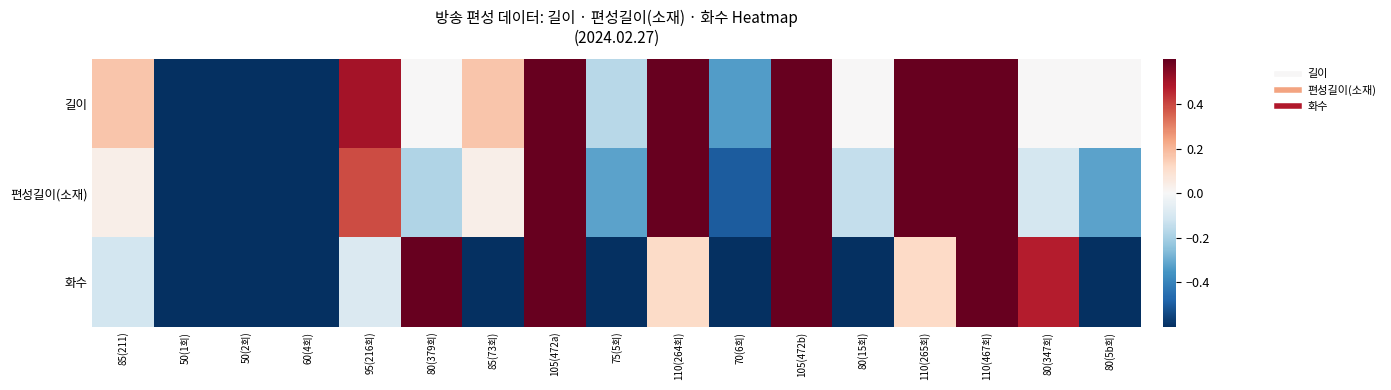

Reading right to left, list all the values displayed in this chart.

길이: 80(5b회)=0.0	80(347회)=0.0	110(467회)=1.0	110(265회)=1.0	80(15회)=0.0	105(472b)=0.8	70(6회)=-0.3	110(264회)=1.0	75(5회)=-0.2	105(472a)=0.8	85(73회)=0.2	80(379회)=0.0	95(216회)=0.5	60(4회)=-0.7	50(2회)=-1.0	50(1회)=-1.0	85(211)=0.2
편성길이(소재): 80(5b회)=-0.3	80(347회)=-0.1	110(467회)=0.9	110(265회)=1.0	80(15회)=-0.1	105(472b)=0.9	70(6회)=-0.5	110(264회)=1.0	75(5회)=-0.3	105(472a)=0.9	85(73회)=0.0	80(379회)=-0.2	95(216회)=0.4	60(4회)=-0.9	50(2회)=-1.0	50(1회)=-1.0	85(211)=0.0
화수: 80(5b회)=-1.0	80(347회)=0.5	110(467회)=1.0	110(265회)=0.1	80(15회)=-0.9	105(472b)=1.0	70(6회)=-1.0	110(264회)=0.1	75(5회)=-1.0	105(472a)=1.0	85(73회)=-0.7	80(379회)=0.6	95(216회)=-0.1	60(4회)=-1.0	50(2회)=-1.0	50(1회)=-1.0	85(211)=-0.1